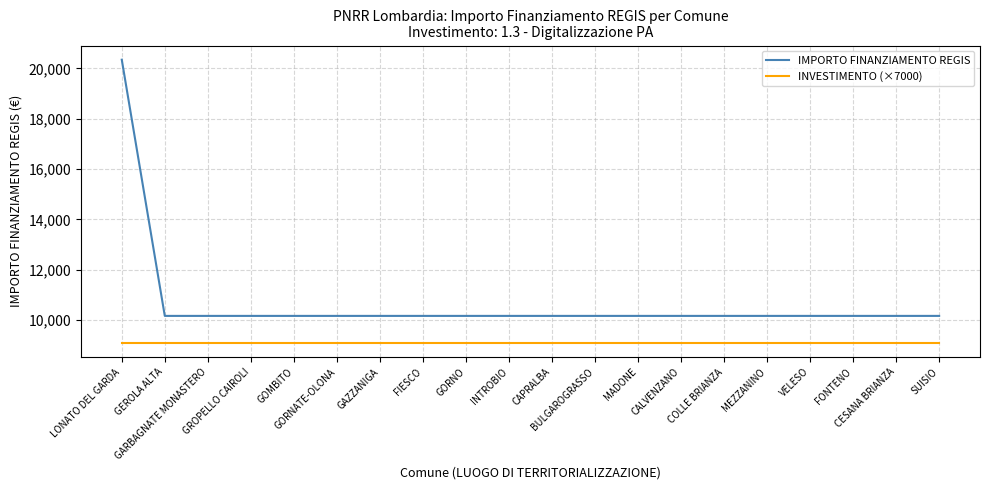

At which category does the chart reach its peak across all series?

LONATO DEL GARDA